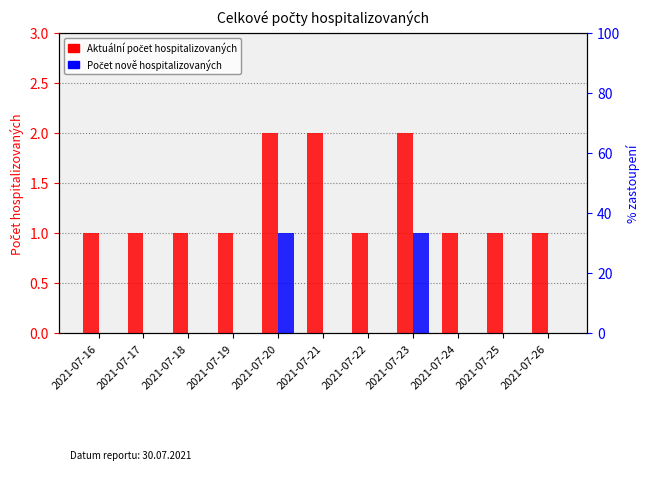

At which category does the chart reach its minimum across all series?

2021-07-16